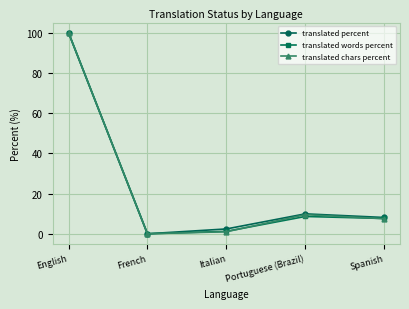

Read the translated chars percent value at English.

100.0